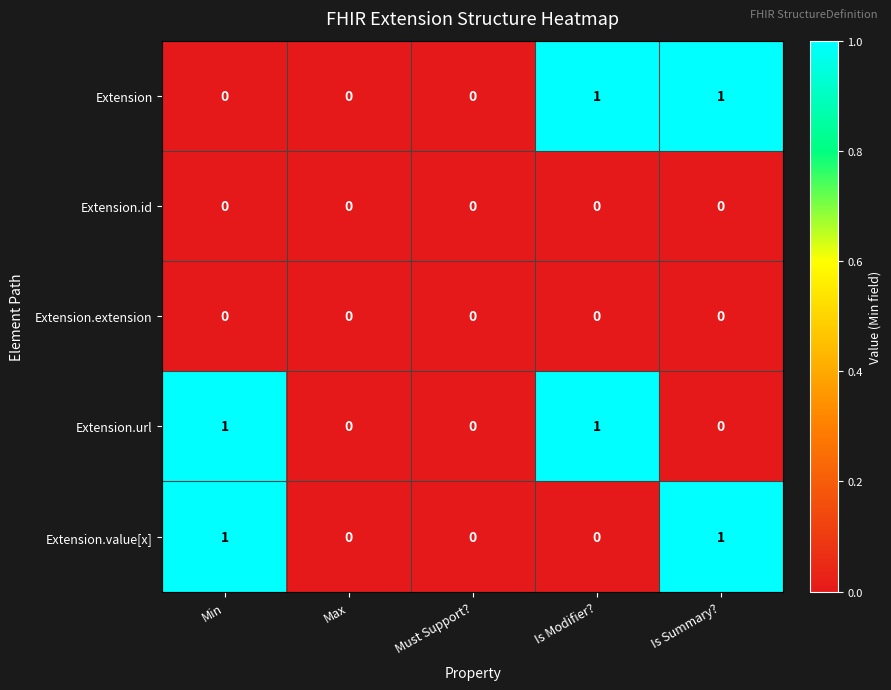

Count the Extension.url values in the range 0 to 1.

5